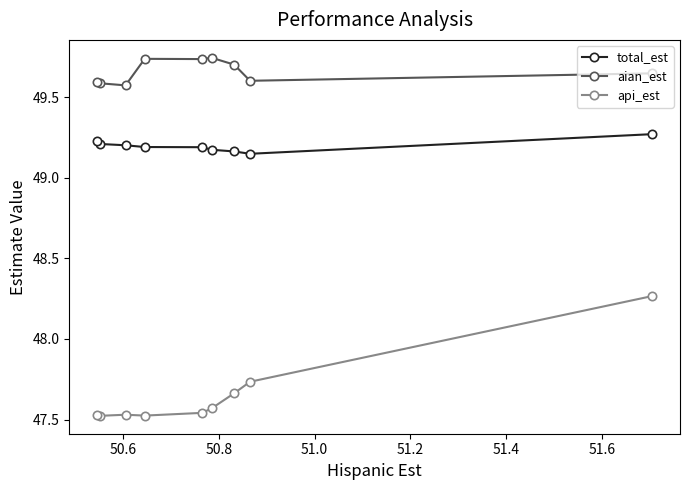

What is the greatest value displayed?

49.7